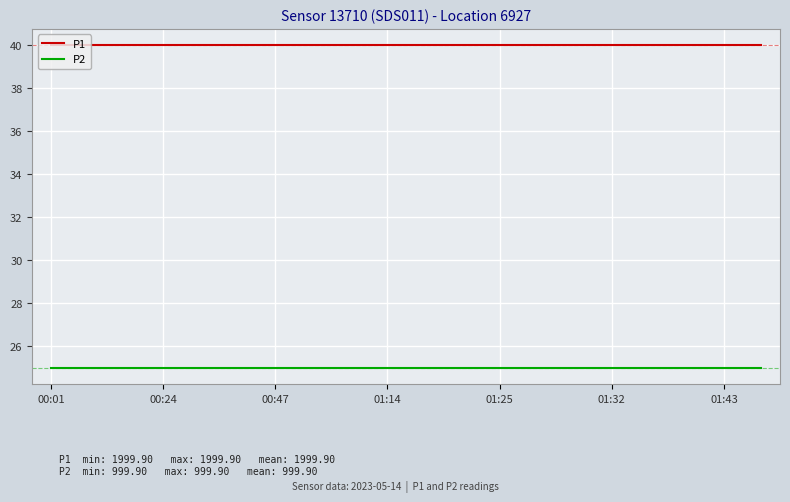

What is the maximum value for P2?

25.0